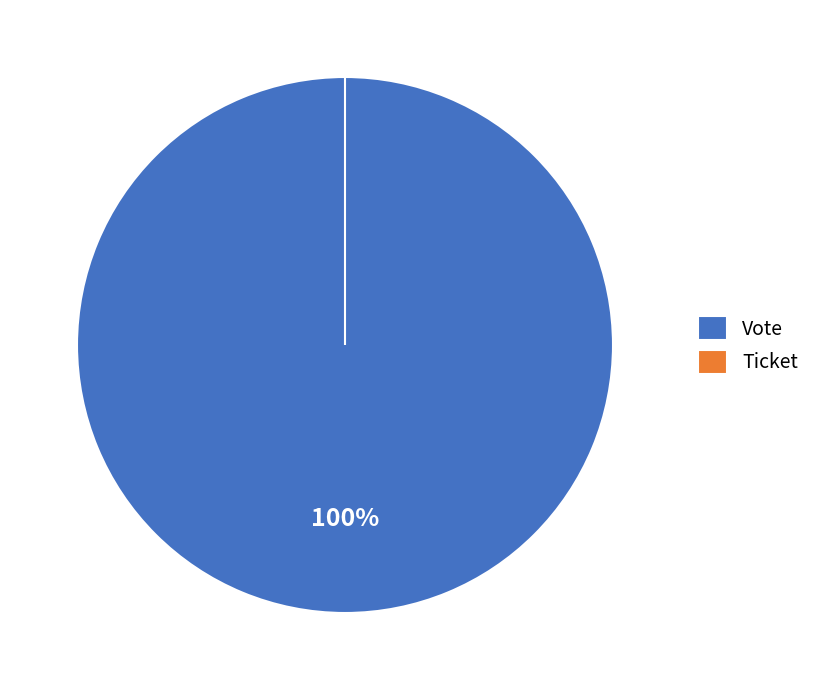

Which category accounts for the majority?

Vote